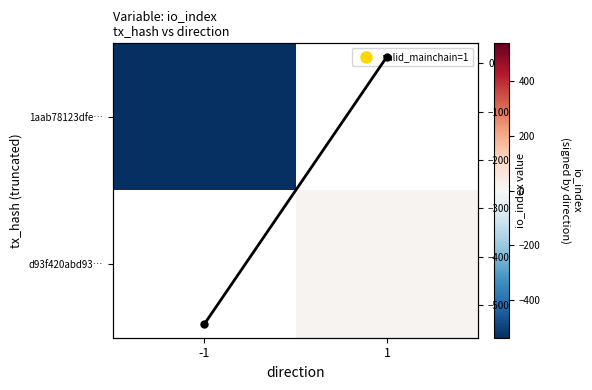

True or false: 1aab78123dfe… has a value of -190.7 at -1.

False